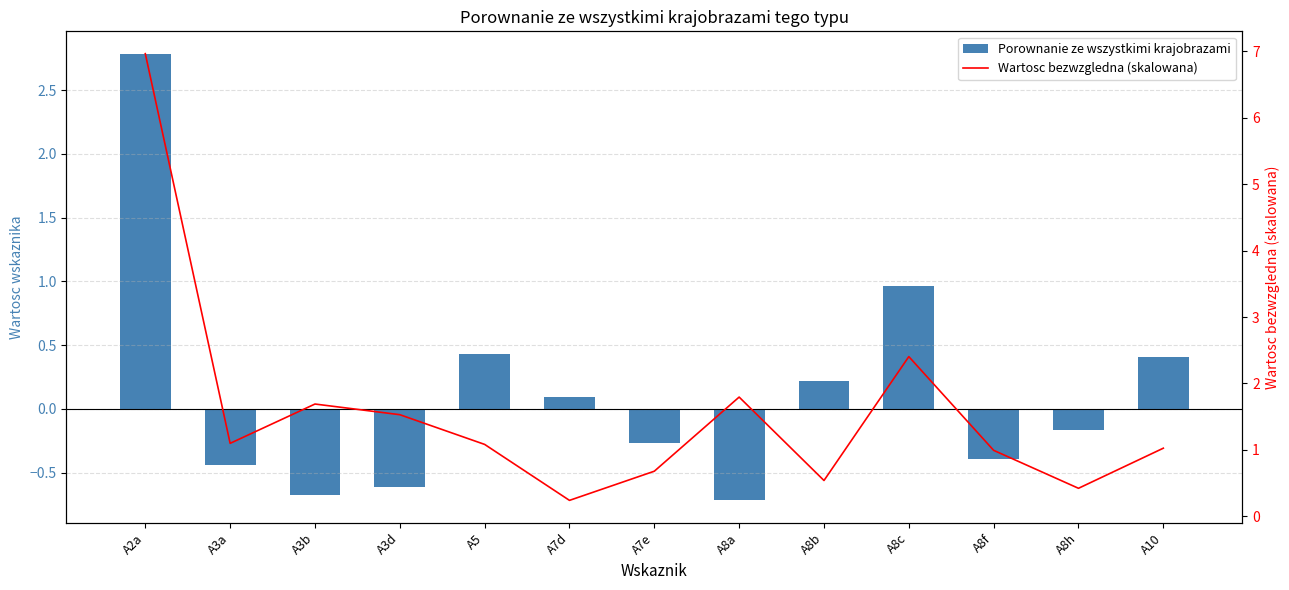

What is the value of the Wartosc bezwzgledna (skalowana) bar at the 1st from the left?

7.0